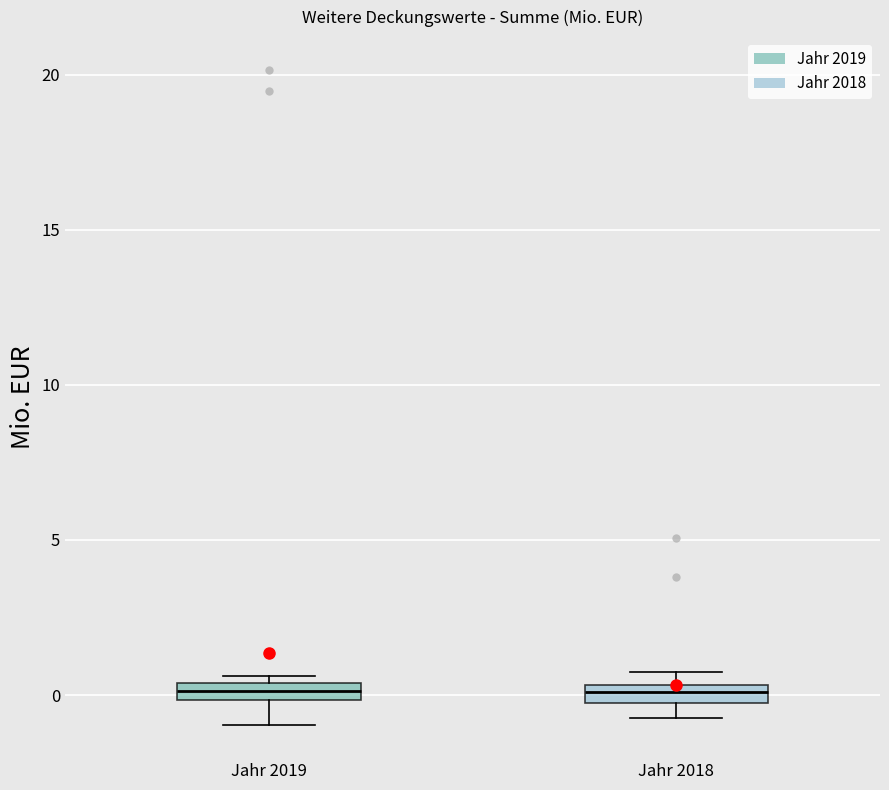

Where is the lower edge of the box for Jahr 2019 on the y-axis? The values are not printed on the chart, so give them approximately, as read against the axis.

0.0